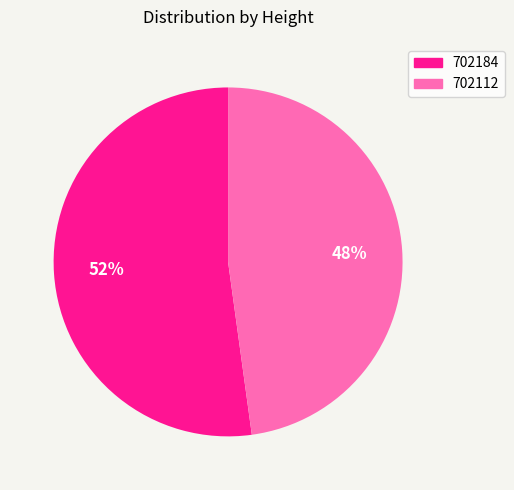

Is there any slice that represents more than half of the pie?

Yes